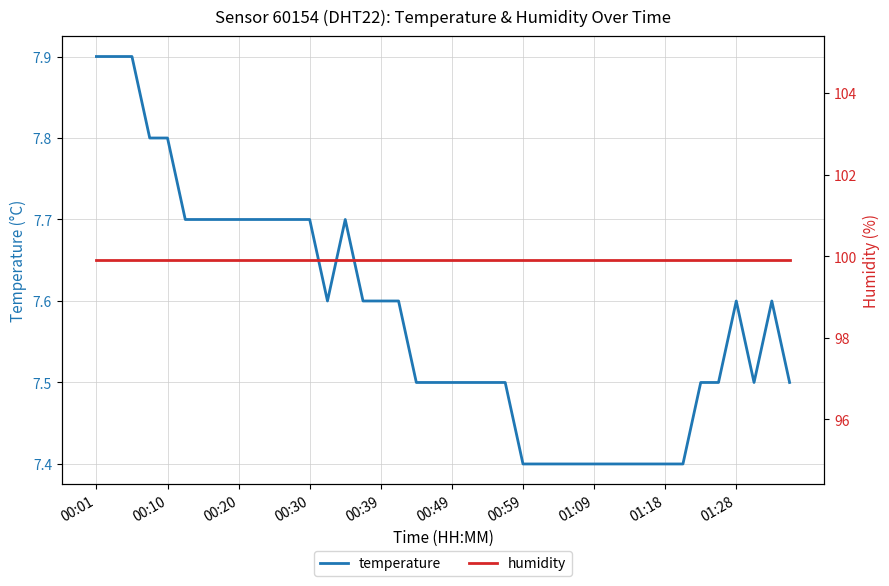

How many interior local valleys does the temperature series have?

2